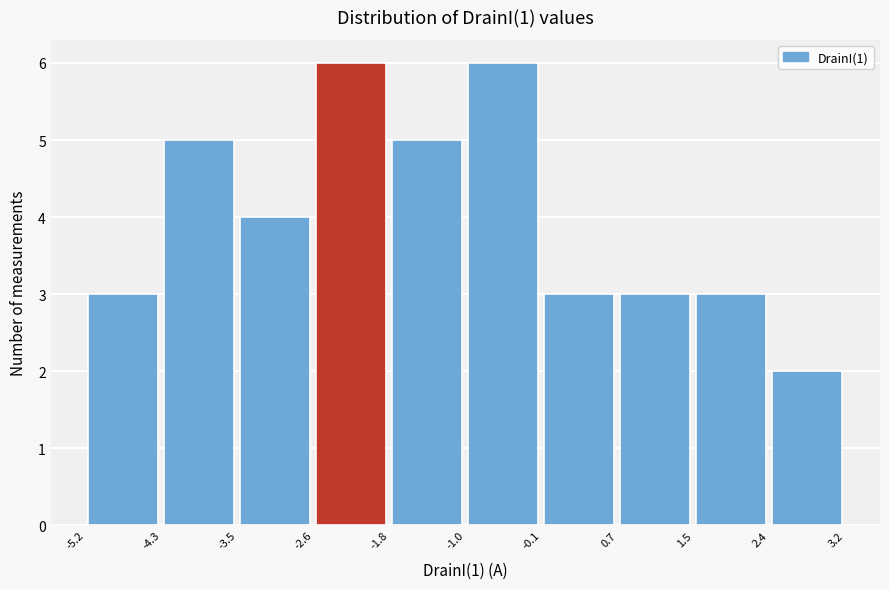

Reading left to right, list every bar in this chart as the range it spans on the x-axis followed by its height. The values are not printed on the chart, so give them approximately, as read against the axis.

-5.2 to -4.3: 3
-4.3 to -3.5: 5
-3.5 to -2.6: 4
-2.6 to -1.8: 6
-1.8 to -1.0: 5
-1.0 to -0.1: 6
-0.1 to 0.7: 3
0.7 to 1.5: 3
1.5 to 2.4: 3
2.4 to 3.2: 2